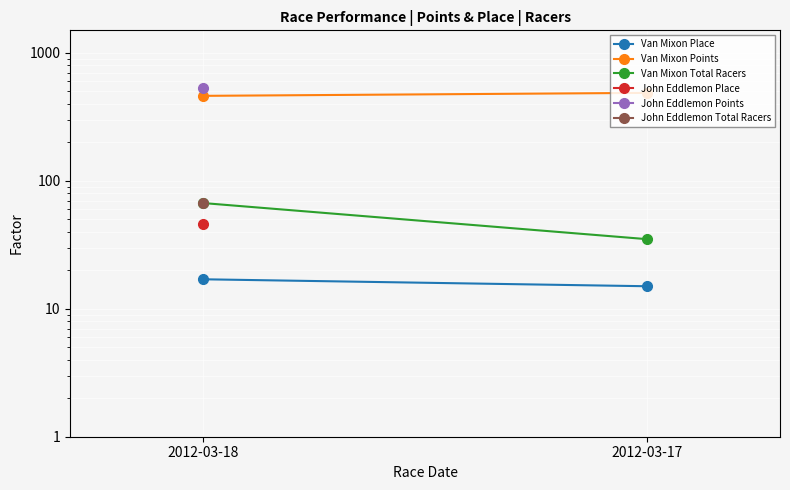

What is the value of the Van Mixon Total Racers point at the 2nd from the left?

35.0